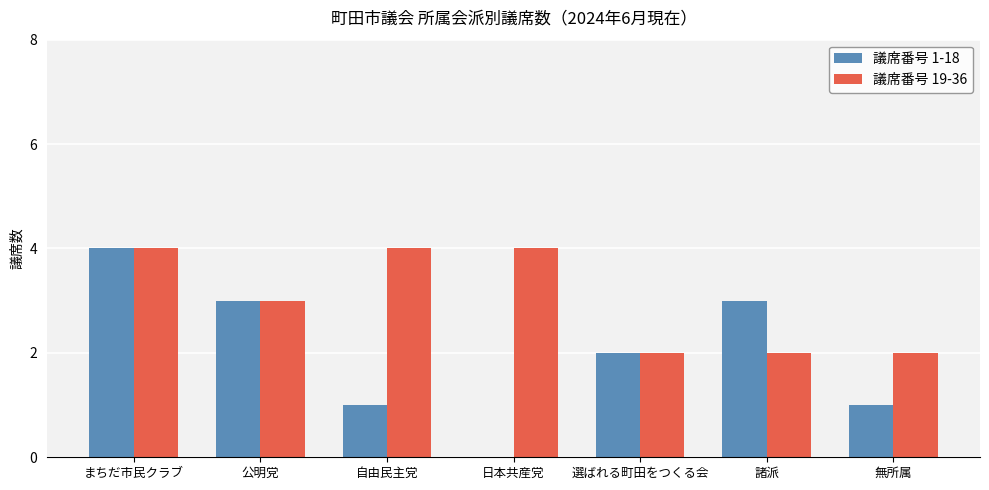

The value of 議席番号 19-36 at 選ばれる町田をつくる会 is 1. True or false?

False